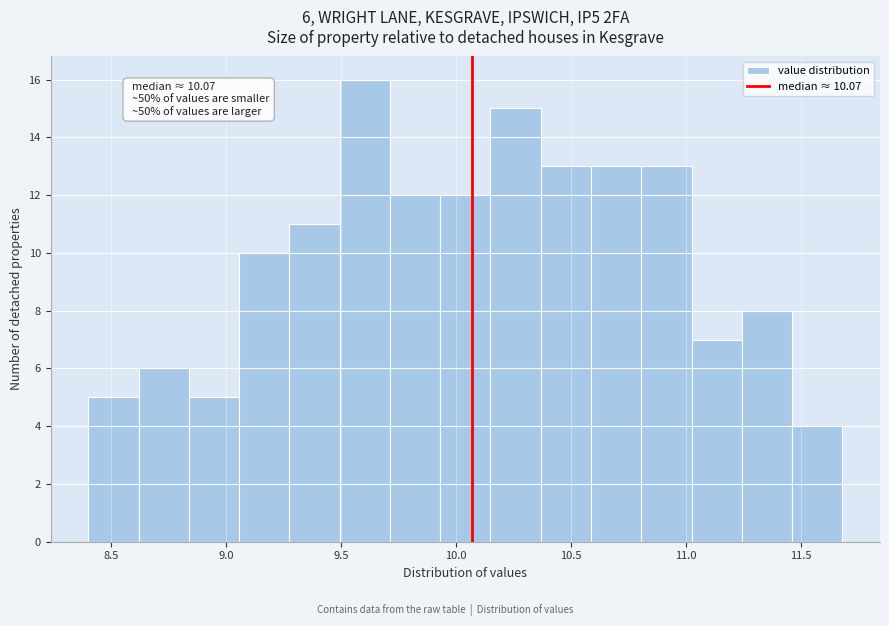

Over which range of the x-axis is the bar tallest?

9.50 to 9.70